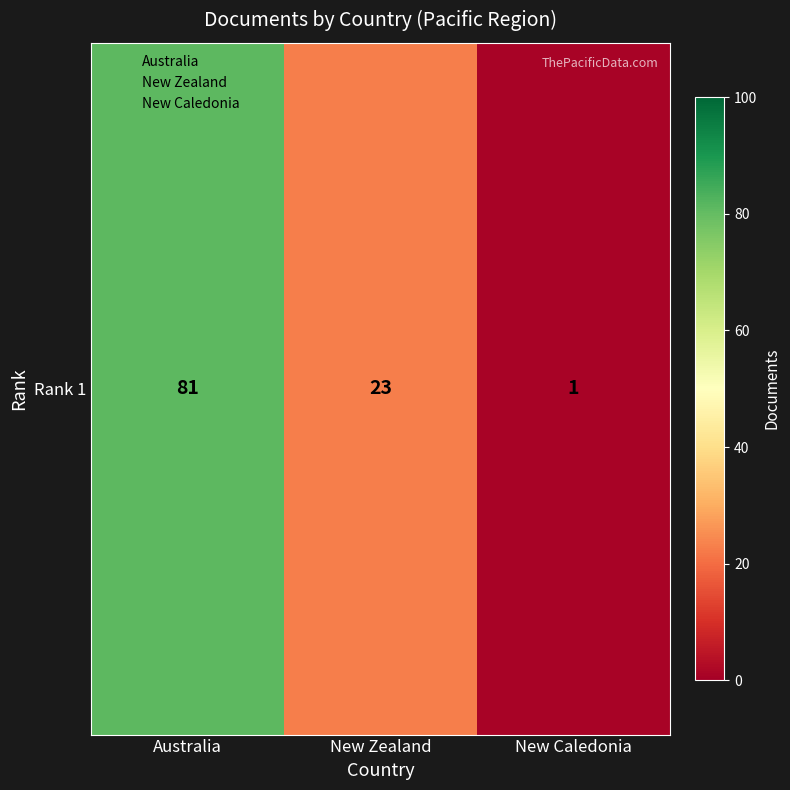

At which label does the data first exceed 23?

Australia